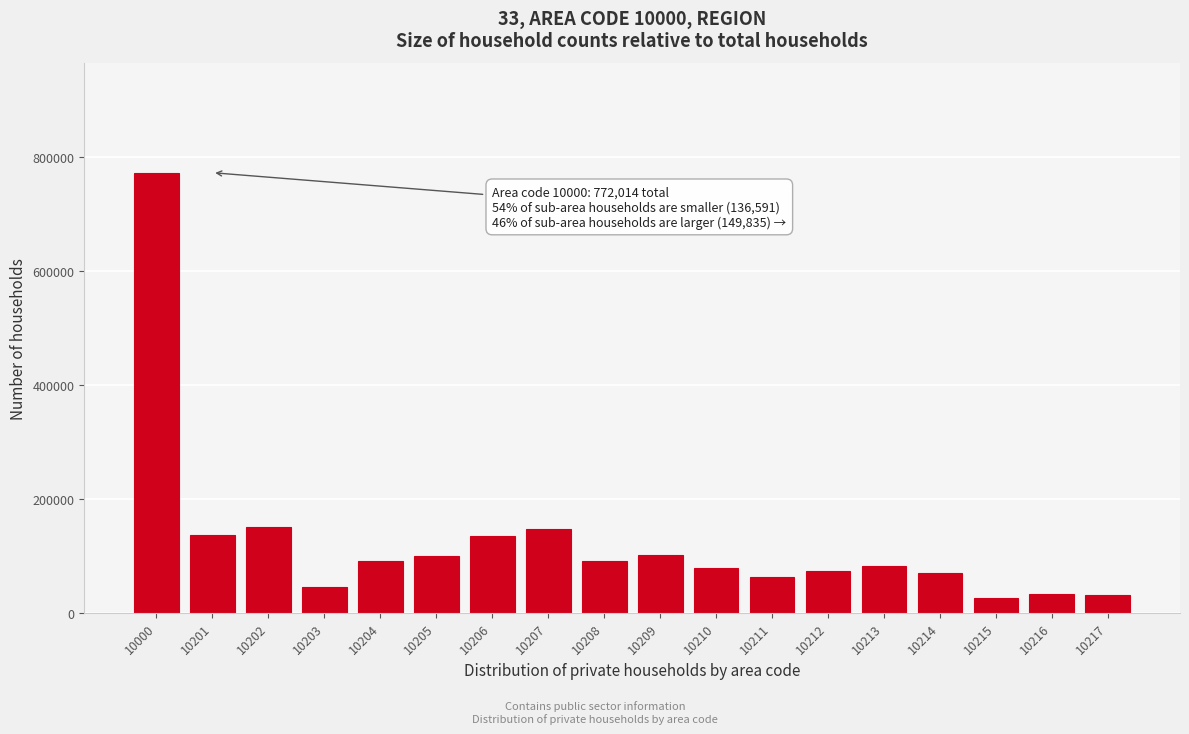

What is the difference between the second highest and second lowest values?

117805